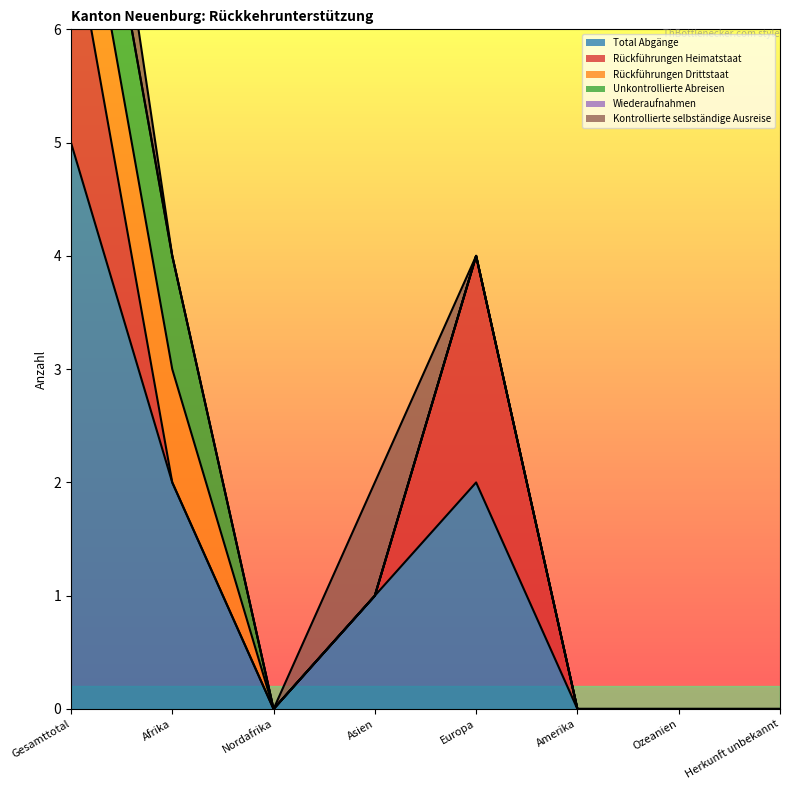

What position from the right is Gesamttotal?

8